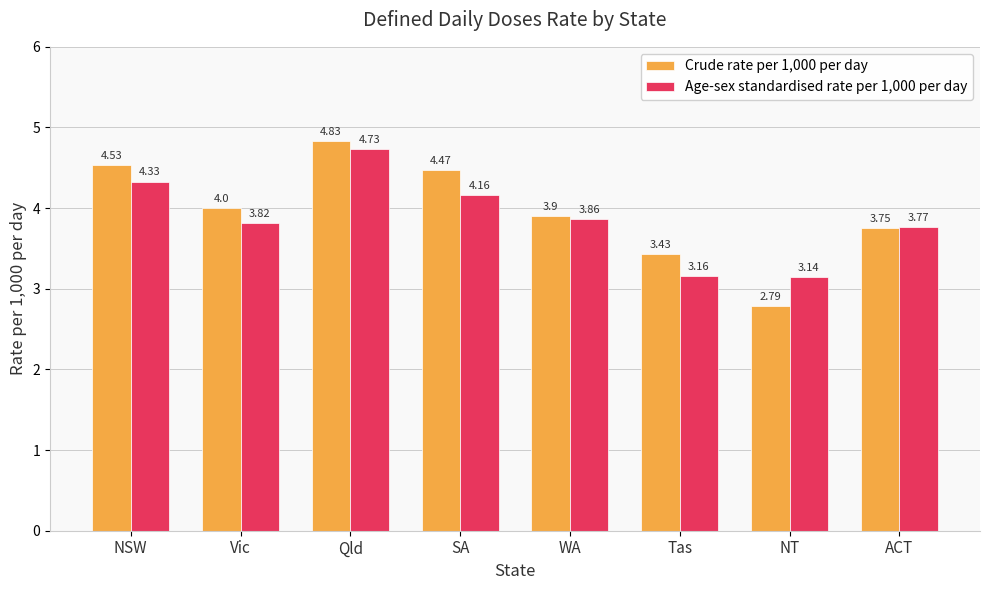

List the labels in order of Crude rate per 1,000 per day value, smallest first.

NT, Tas, ACT, WA, Vic, SA, NSW, Qld